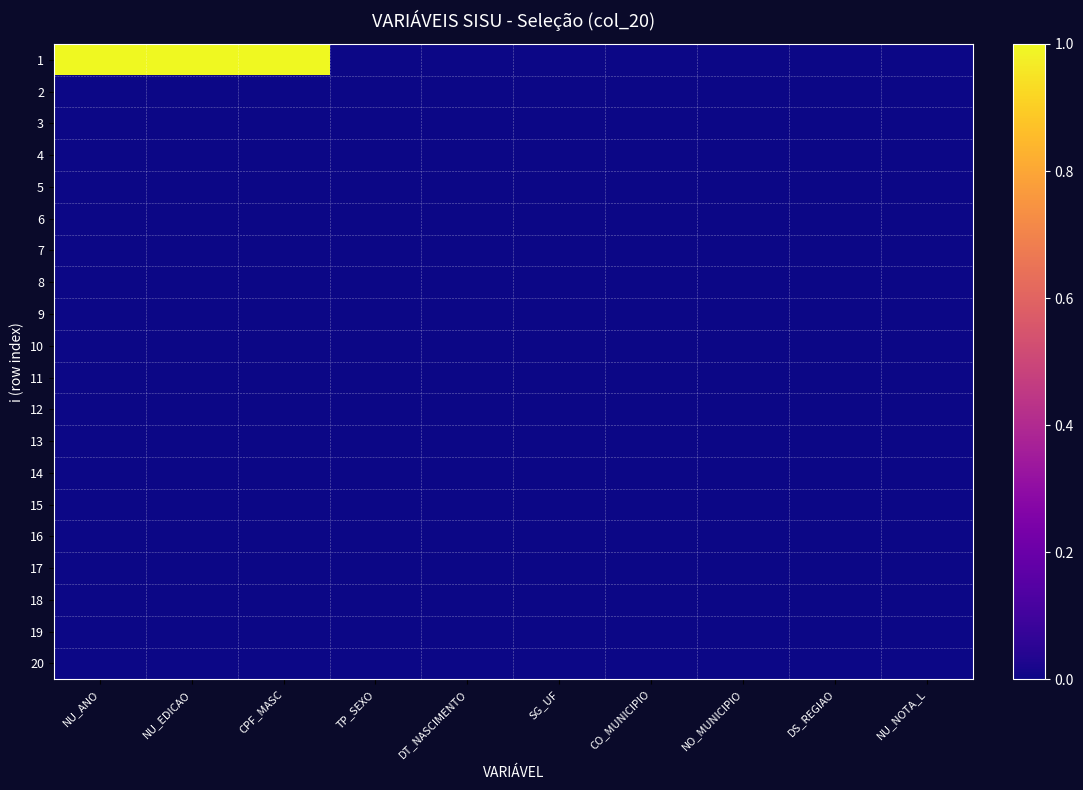

Which label corresponds to the smallest value in the chart?

TP_SEXO